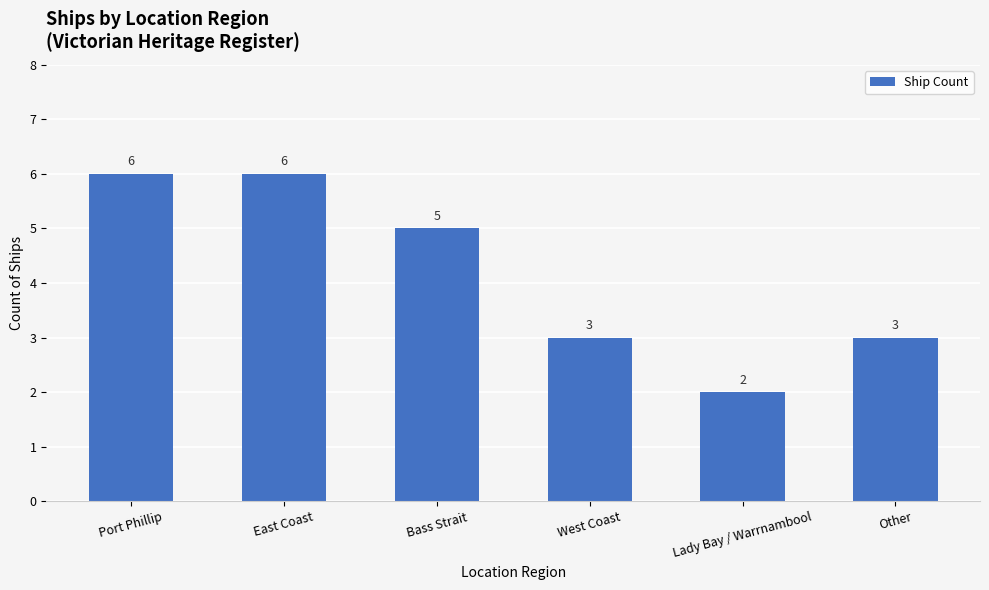

What is the value of the 2nd bar from the left?

6